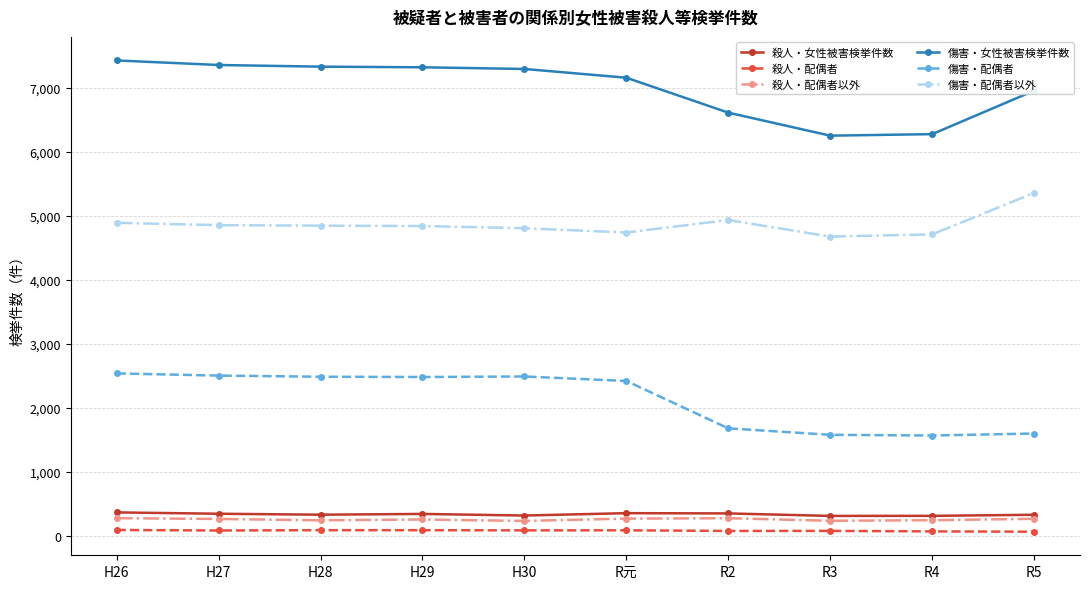

Is the value of 傷害・配偶者 at H27 greater than the value of 傷害・女性被害検挙件数 at H30?

No